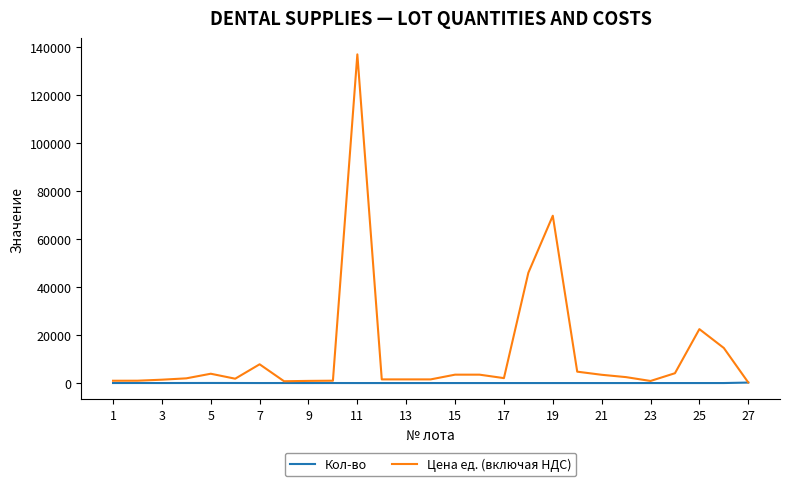

List the series in order of their peak value, lowest first.

Кол-во, Цена ед. (включая НДС)